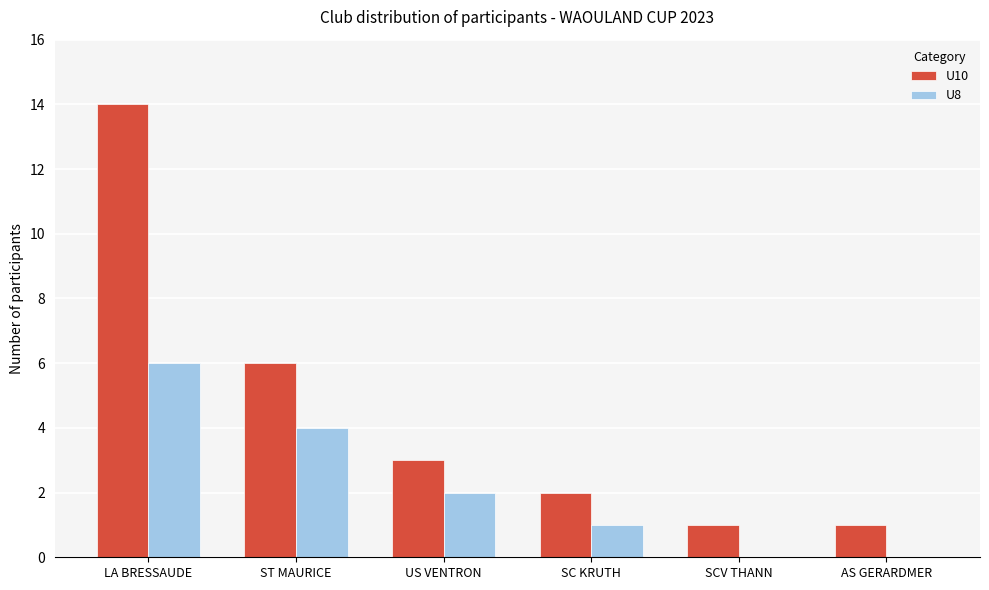

Count the U8 values in the range 0 to 4.

5